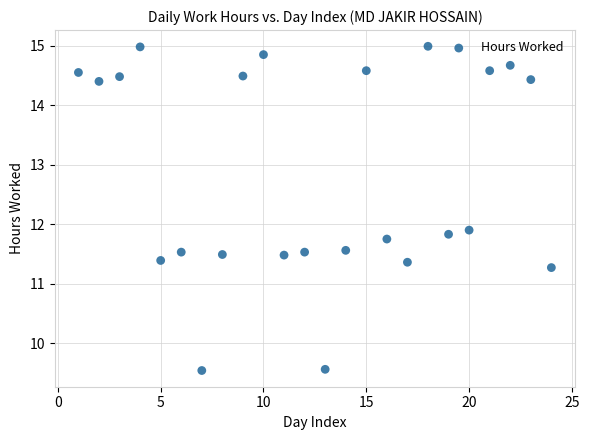

What Y value in the scatter plot is closest to 12?

11.9